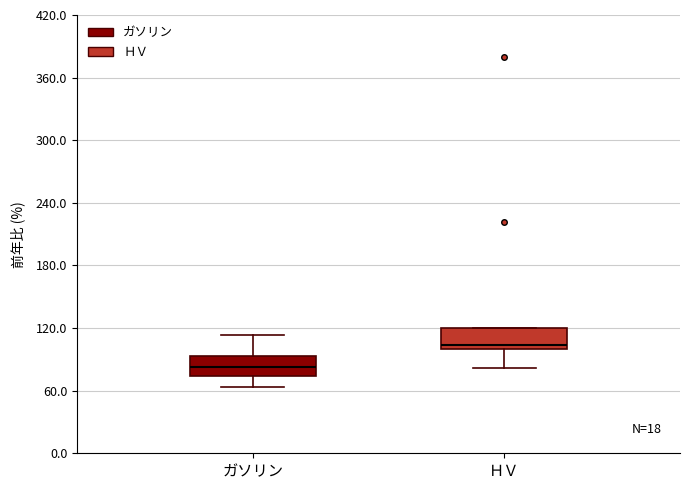

Which box's median line is the highest?

ＨＶ